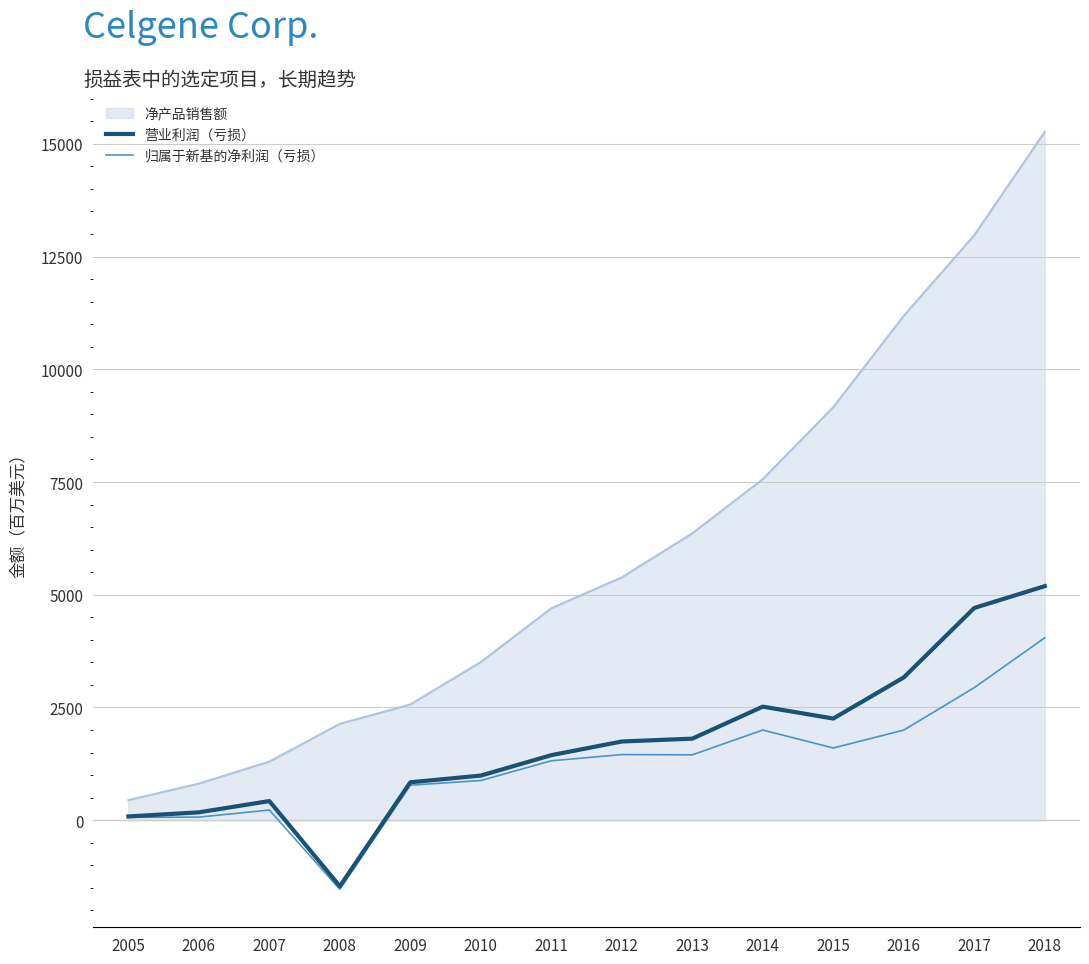

Between 2010 and 2015, which series saw the biggest shift?

净产品销售额